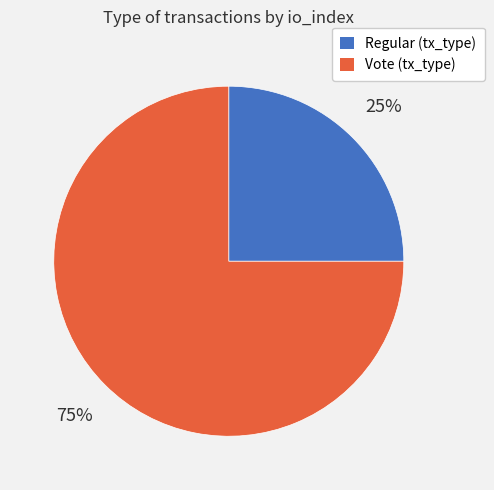

Rank the categories by value from highest to lowest.

Vote (tx_type), Regular (tx_type)